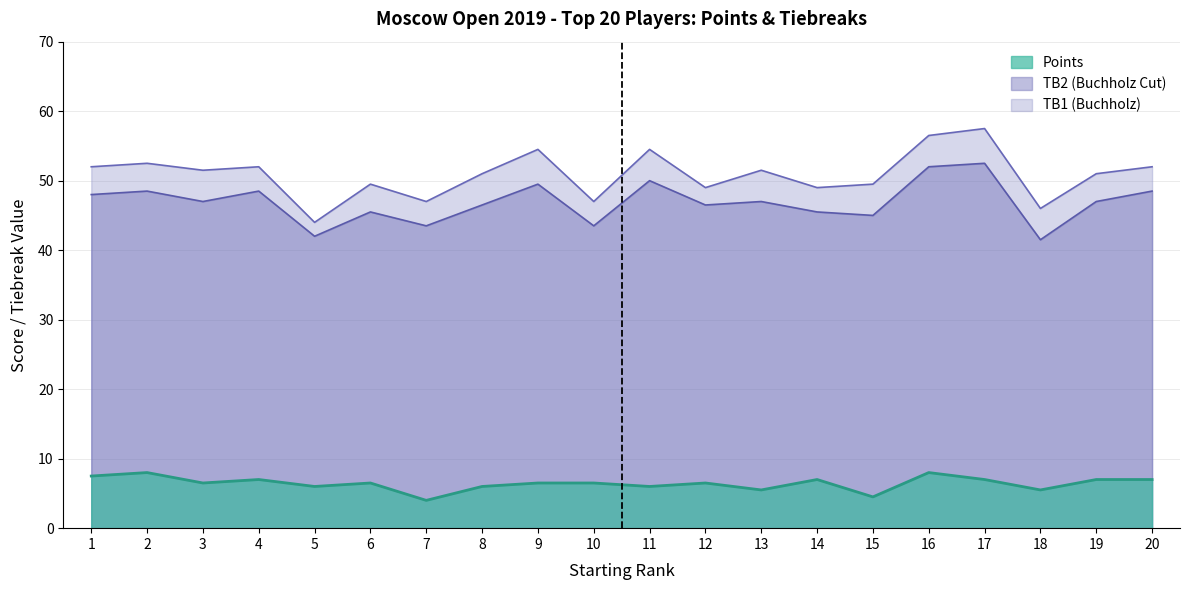

At which category does TB1 reach its first local valley?

3